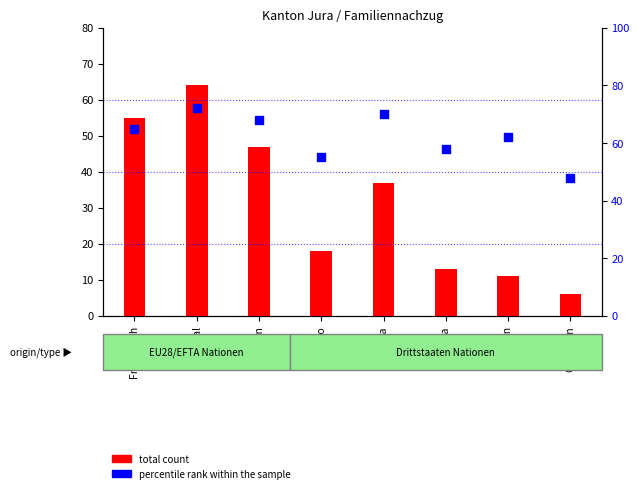

Which series has the largest Y range (max minus min)?

total count